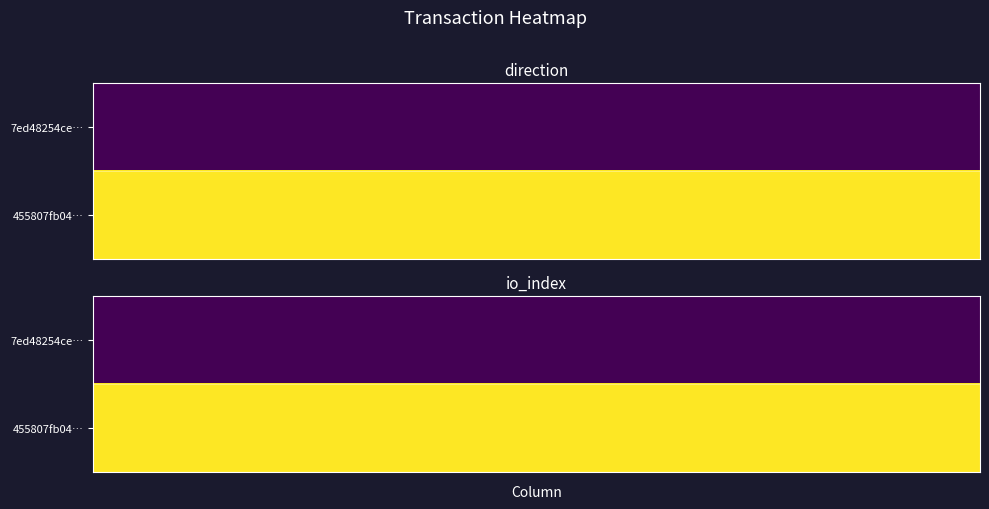

Rank the categories by 455807fb045a420f1f074dbb63912f34908966f value from lowest to highest.

0, 1